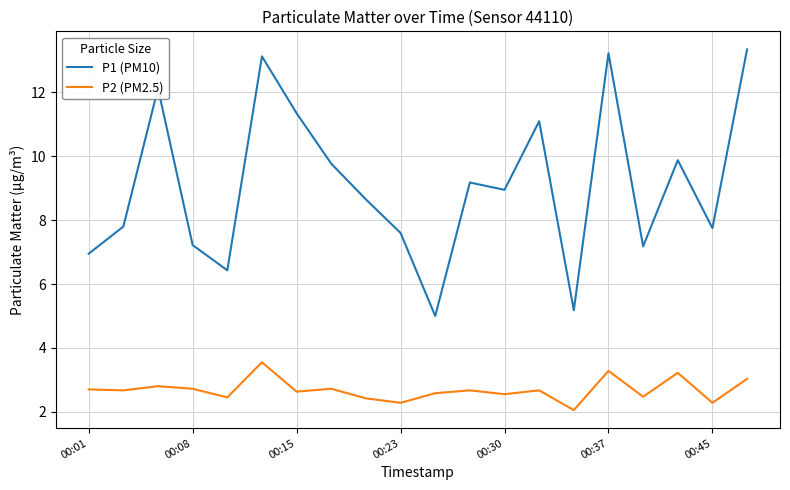

What is the lowest value of the P1 (PM10) series?

5.0